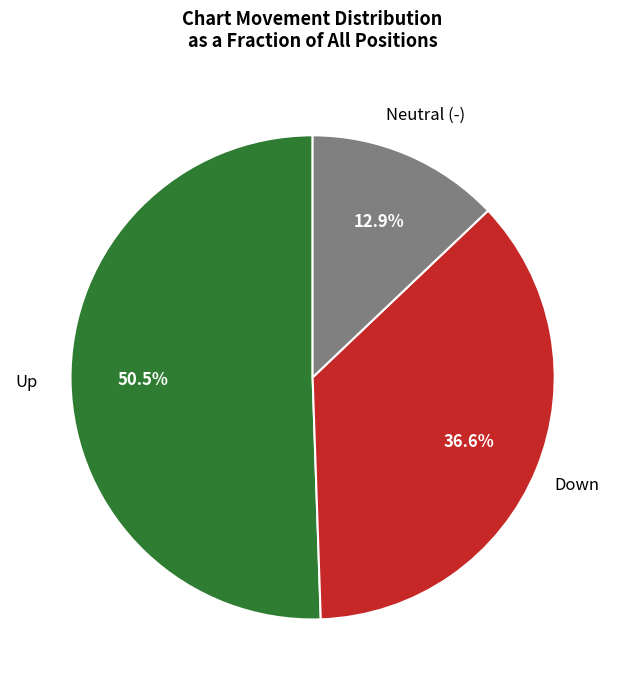

Is there any slice that represents more than half of the pie?

Yes